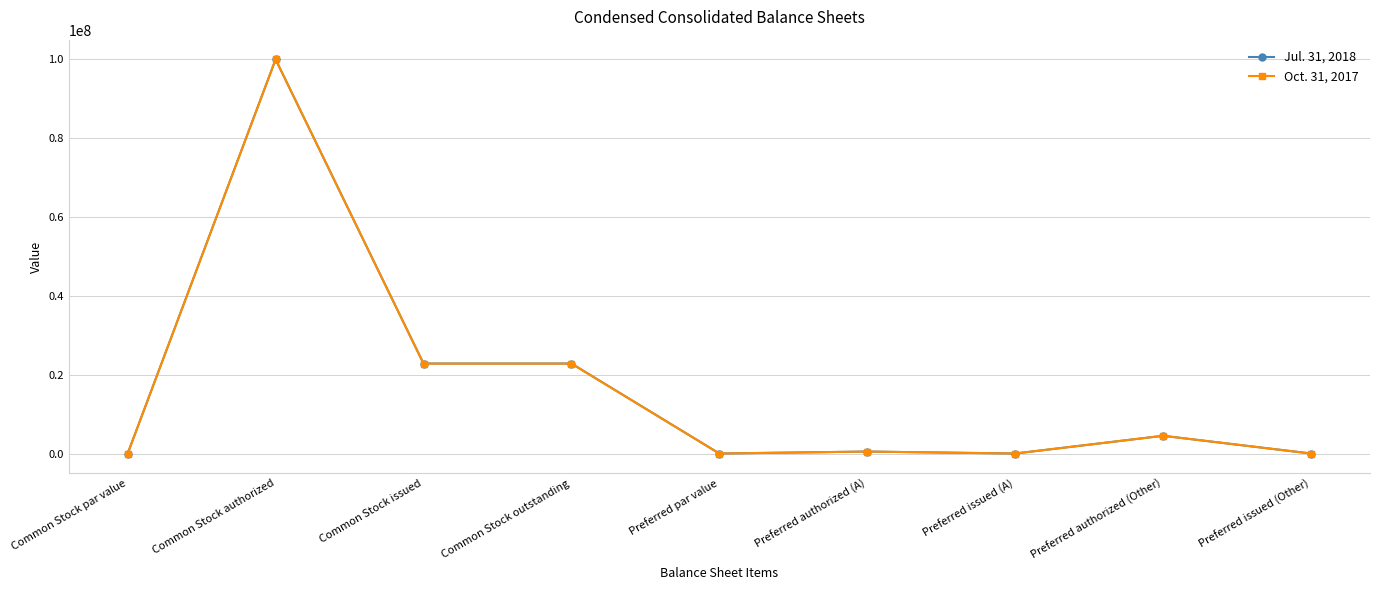

The Jul. 31, 2018 series shows 32972423 at Common Stock outstanding. True or false?

False